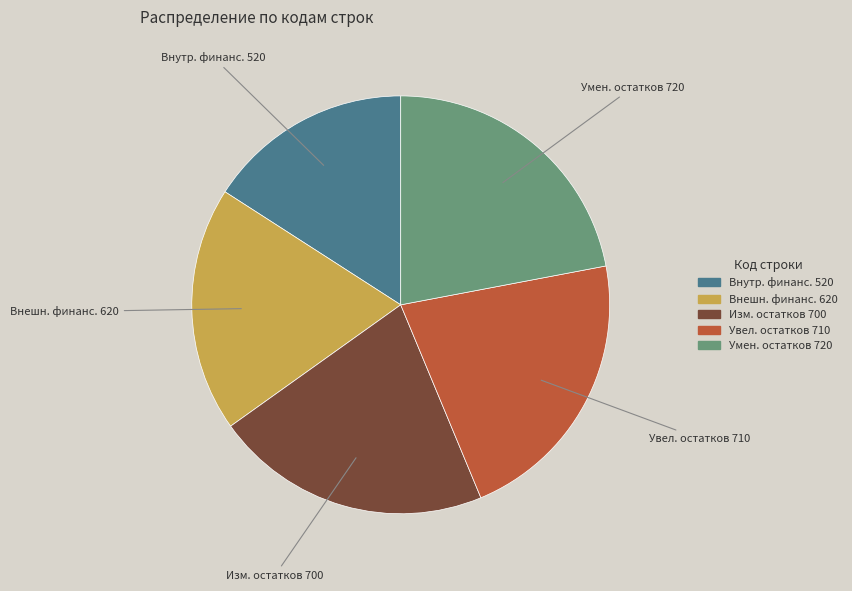

Is there a majority slice in this chart?

No